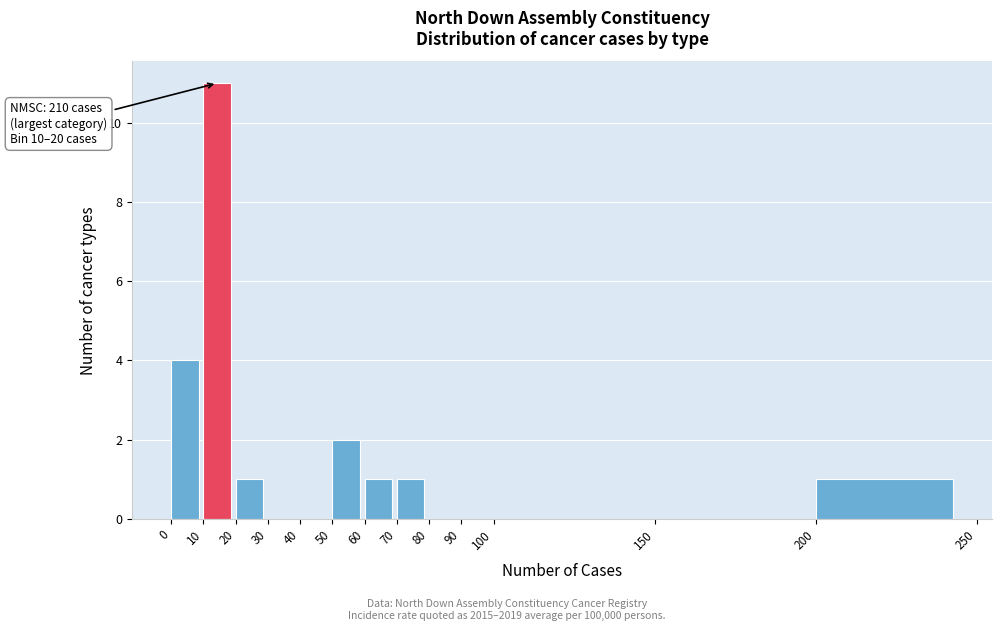

Over which range of the x-axis is the bar tallest?

10 to 20